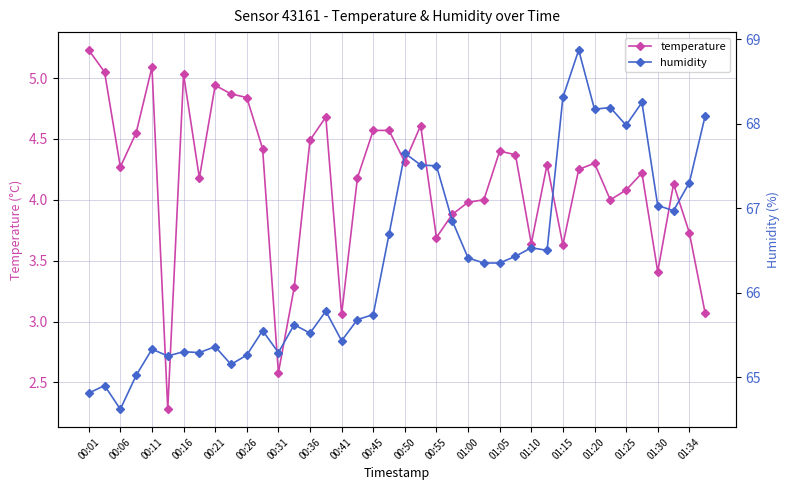

At which category does temperature reach its first local peak?

00:11